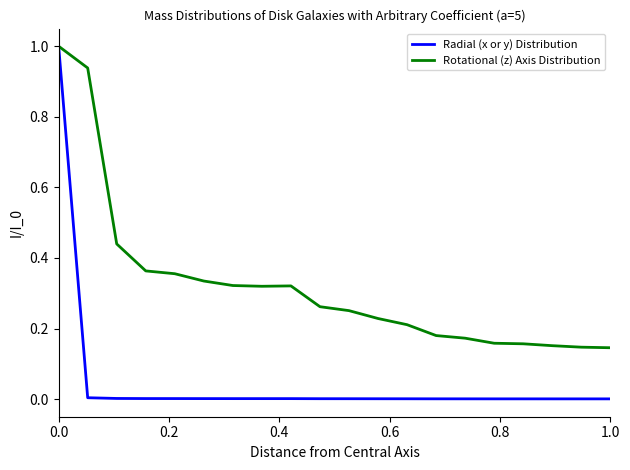

Is this an area chart (filled region under the line)?

No